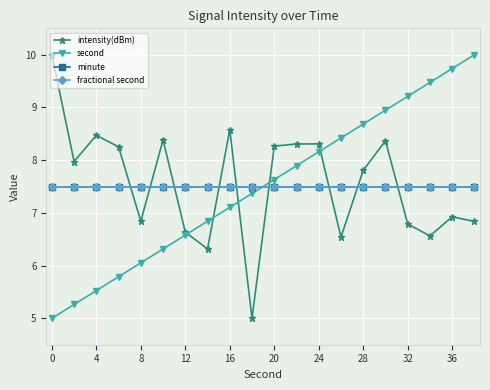

At how many categories does at least one series exceed 7?

20